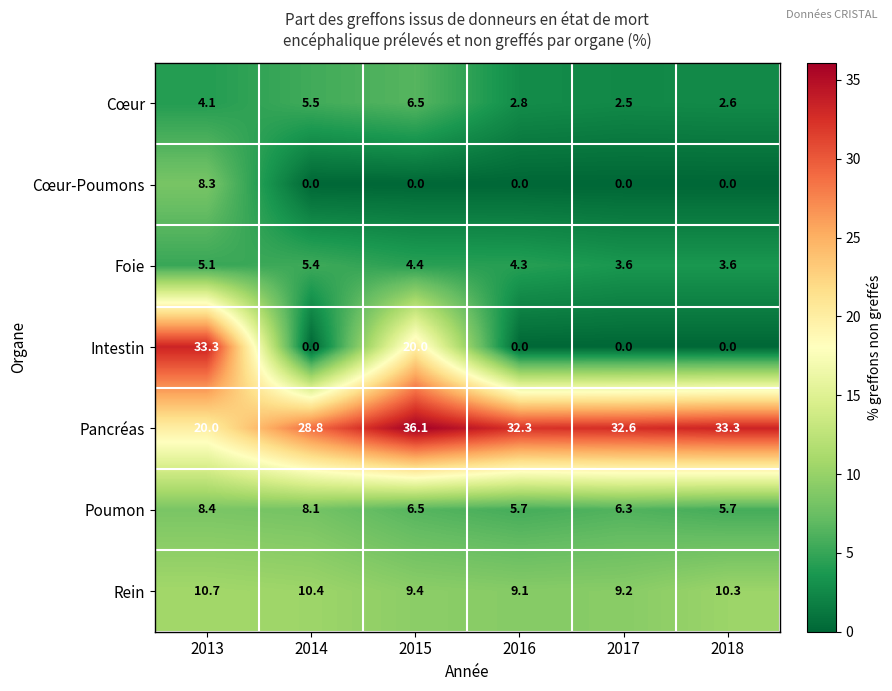

Which series has the largest range (max minus min)?

Intestin